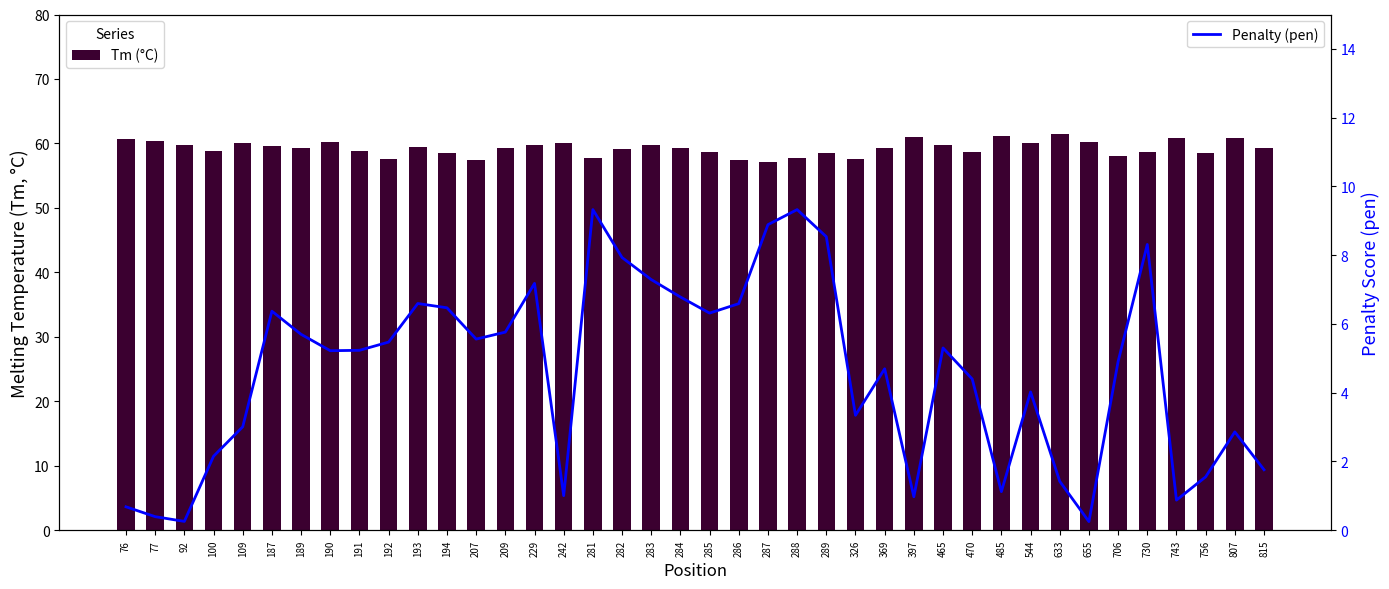

At which label does Penalty (pen) reach its minimum?

655